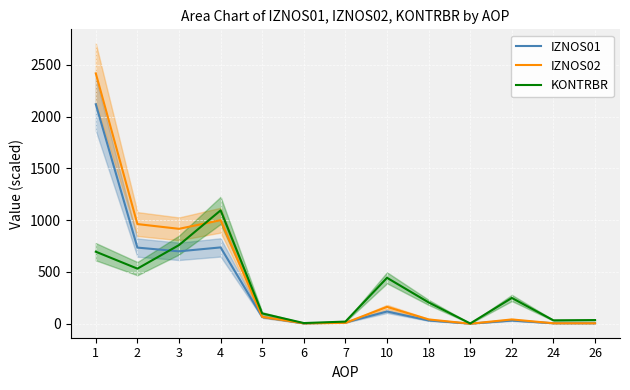

What value does the IZNOS02 series have at 19?

0.2